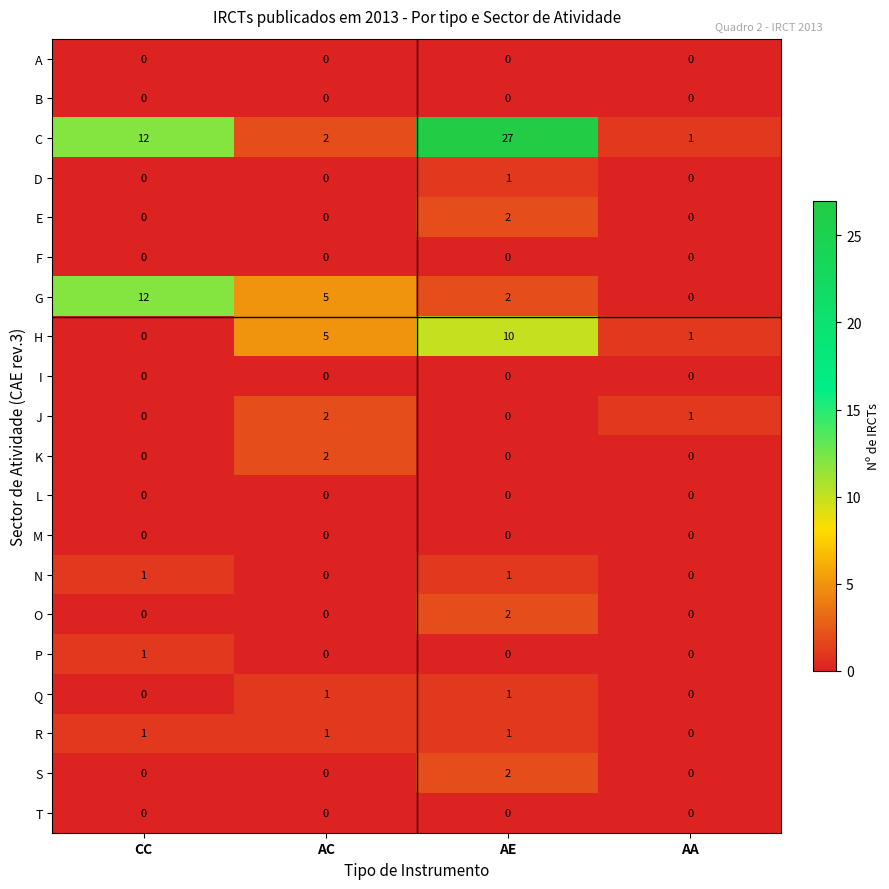

Count the number of categories in the chart.

4